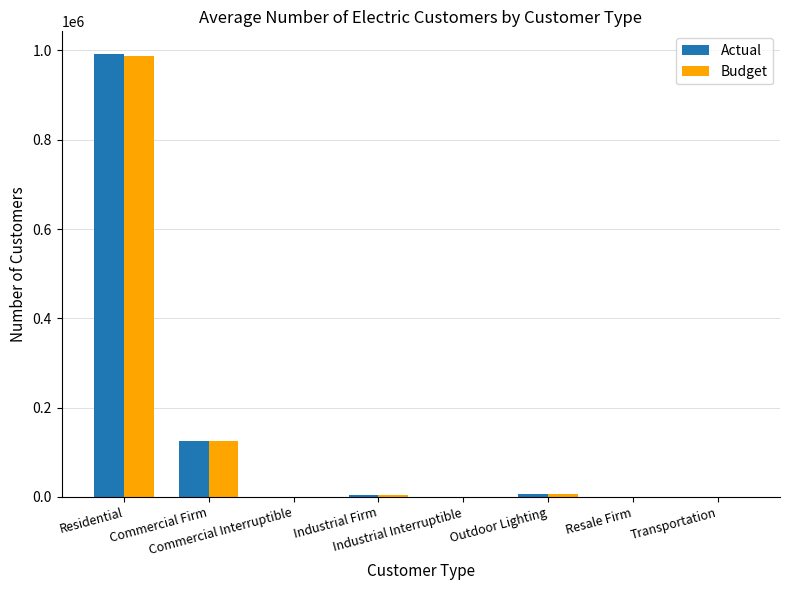

What is the maximum value for Budget?

987932